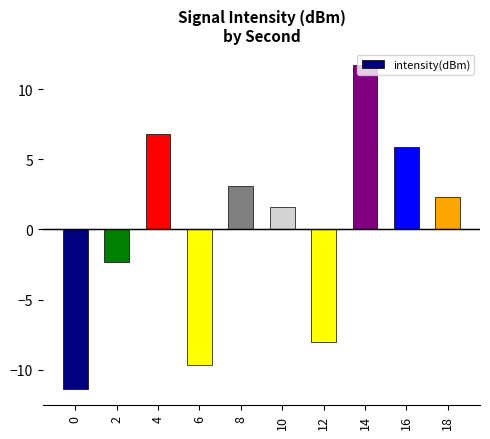

What is the difference between the maximum and minimum values?

23.1